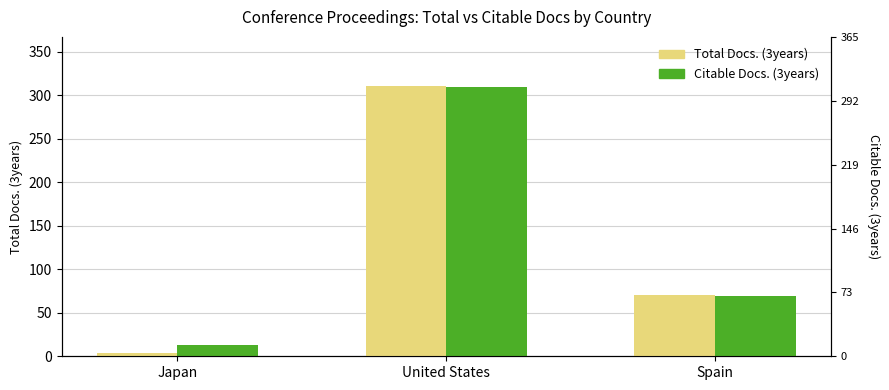

Reading left to right, extract all data points from this chart.

Total Docs. (3years): 4	311	70
Citable Docs. (3years): 13	309	69